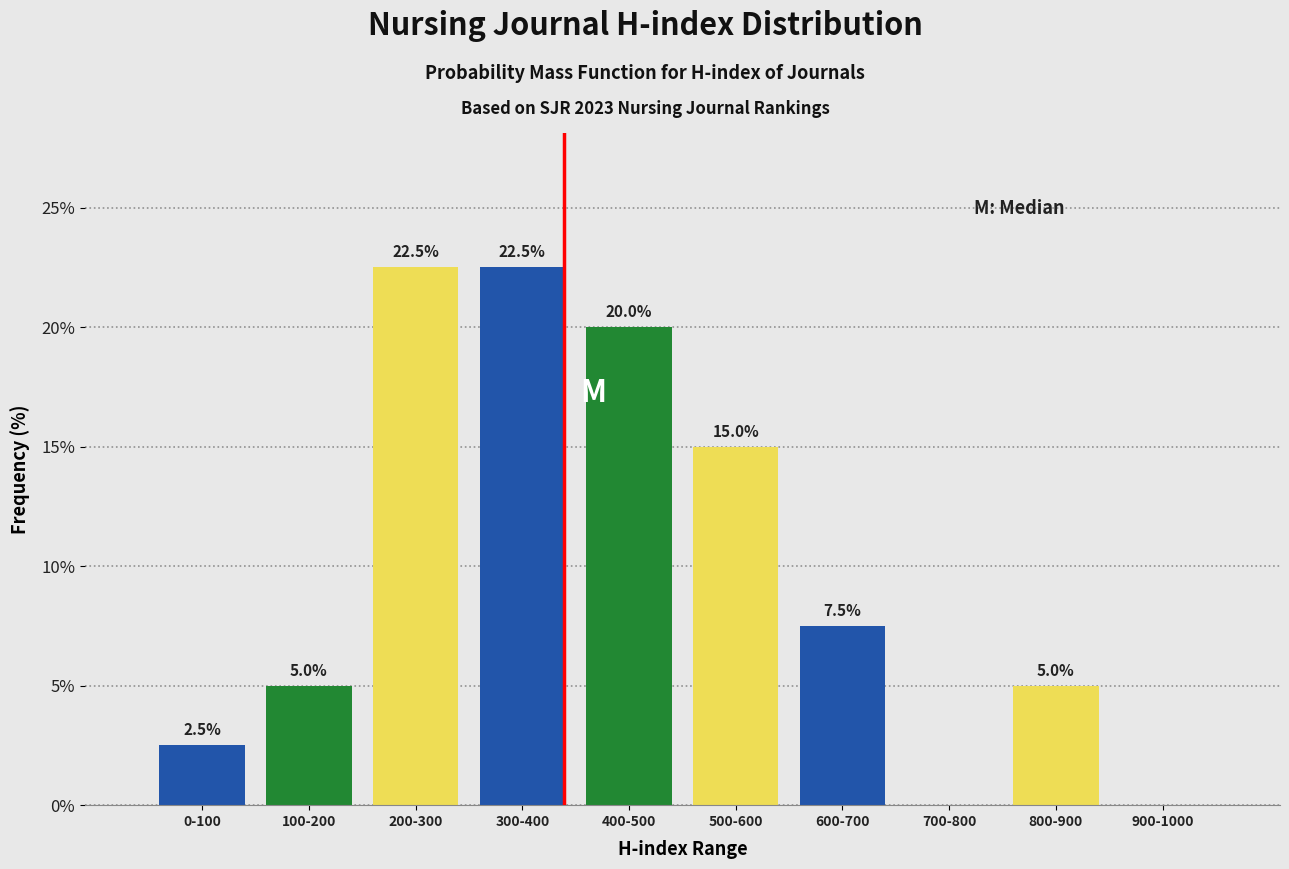

Reading left to right, what are all the values shown in this chart?

0-100=2.5	100-200=5.0	200-300=22.5	300-400=22.5	400-500=20.0	500-600=15.0	600-700=7.5	700-800=0.0	800-900=5.0	900-1000=0.0